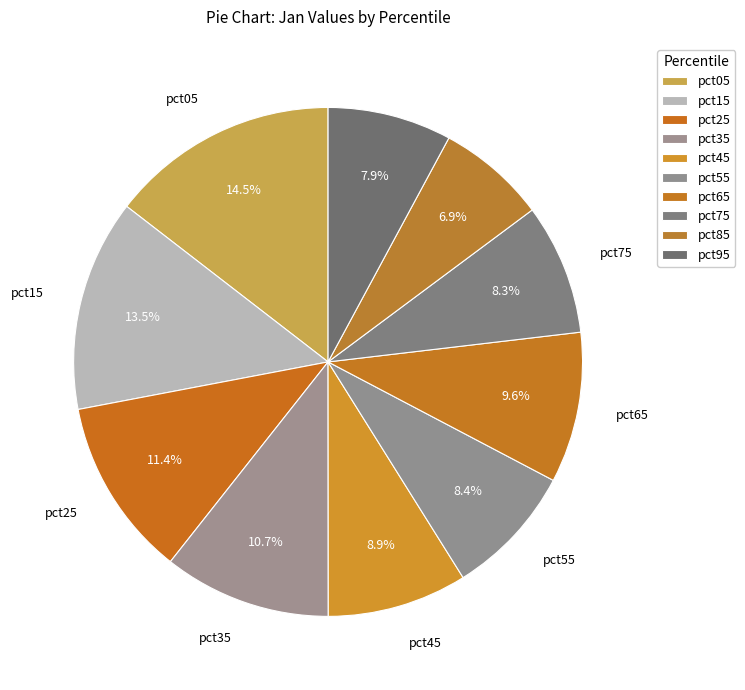

How many segments does this pie chart have?

10